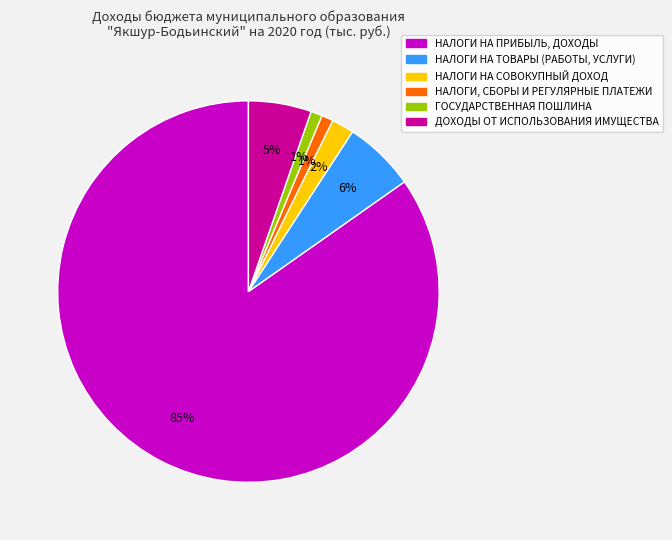

Between НАЛОГИ НА ПРИБЫЛЬ, ДОХОДЫ and НАЛОГИ НА ТОВАРЫ (РАБОТЫ, УСЛУГИ), which is larger?

НАЛОГИ НА ПРИБЫЛЬ, ДОХОДЫ